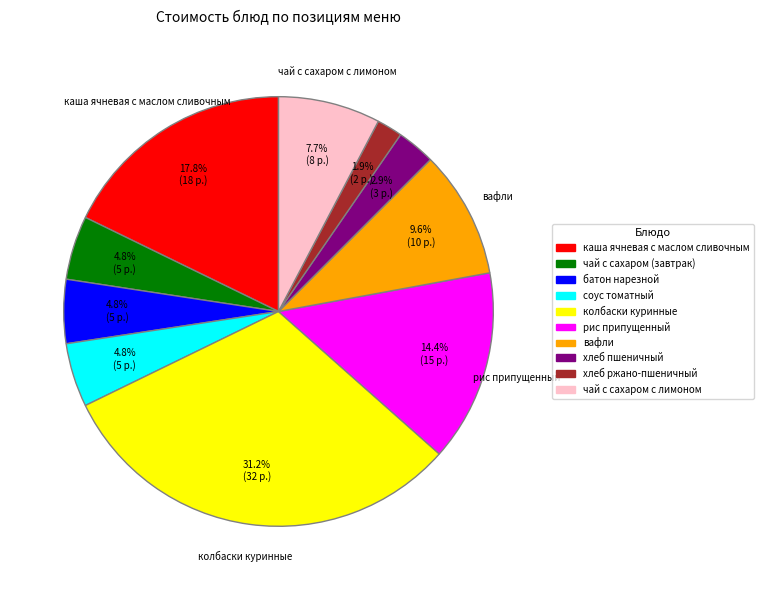

The колбаски куринные slice represents 31% of the pie. True or false?

True